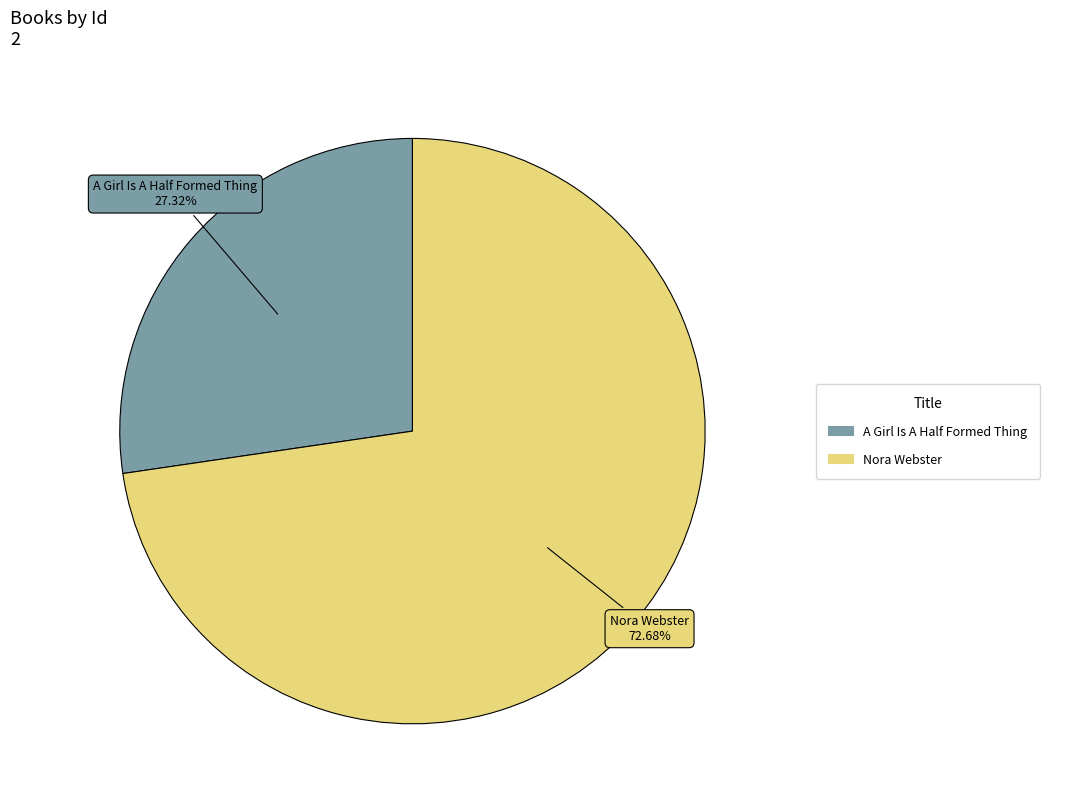

Which slice is the largest?

Nora Webster